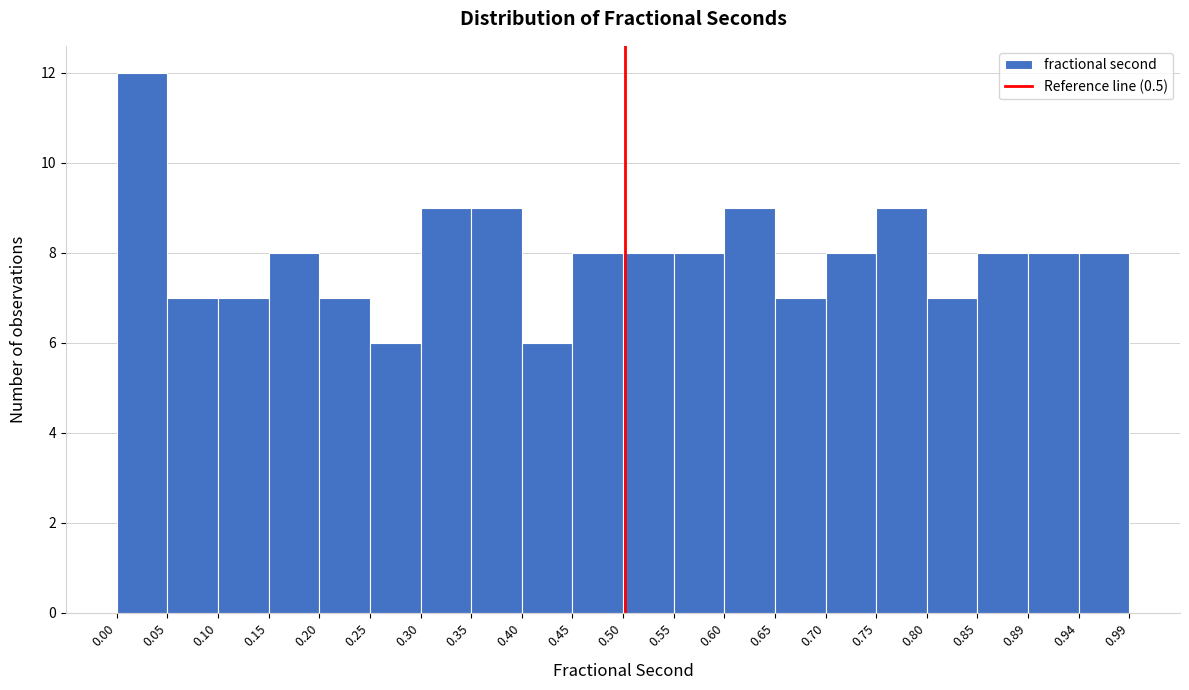

Which range on the x-axis has the tallest bar?

0.00 to 0.05